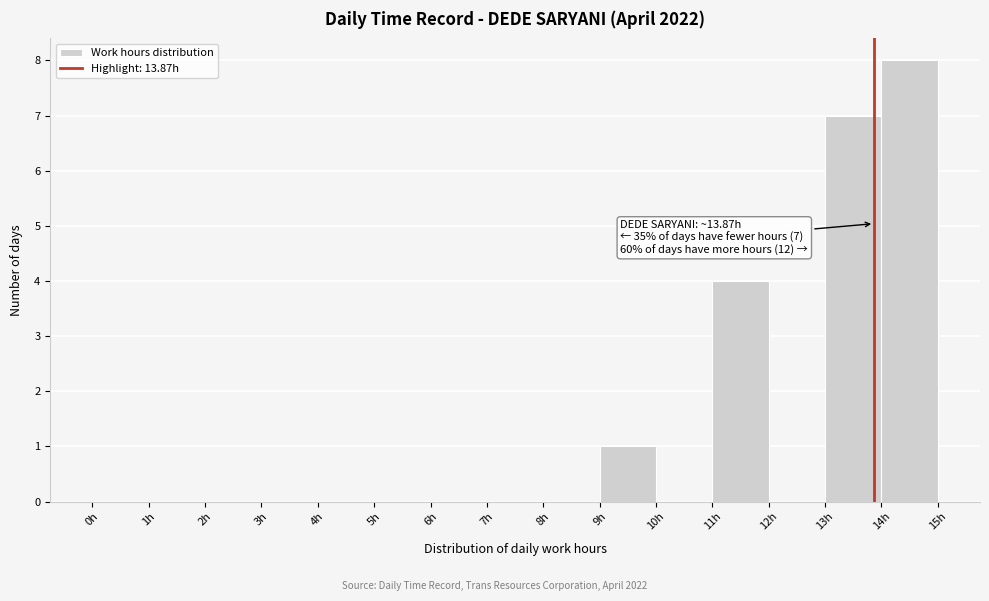

Over which range of the x-axis is the bar tallest?

14 to 15